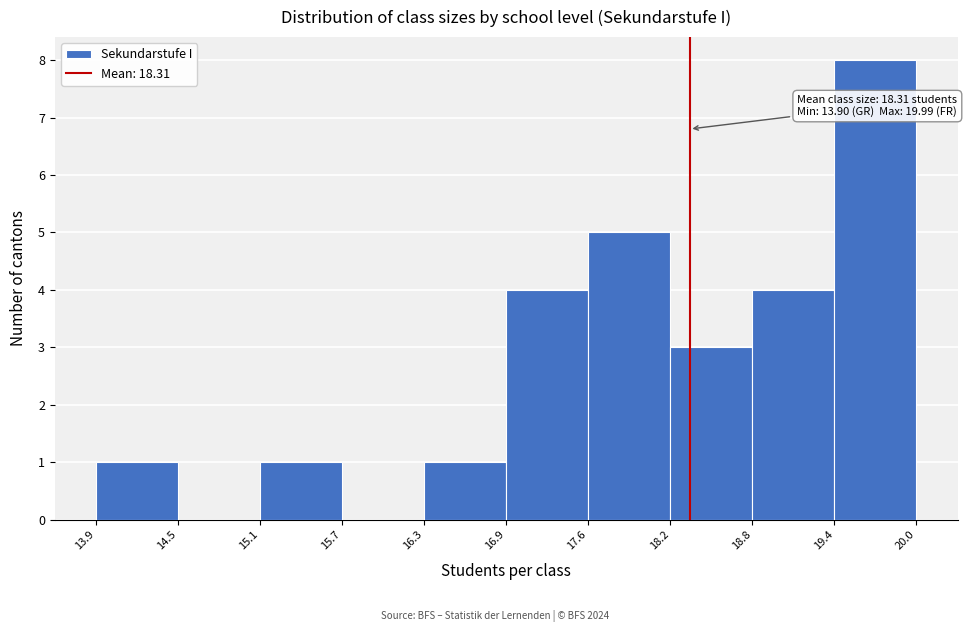

Over which range of the x-axis is the bar tallest?

19.4 to 20.0